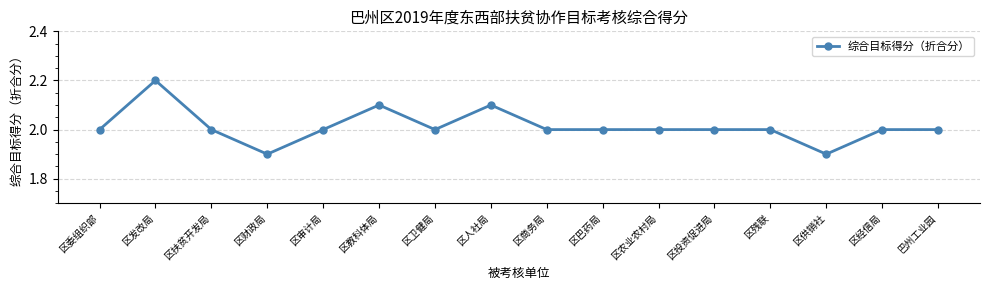

The value at 区经信局 is 3.0. True or false?

False